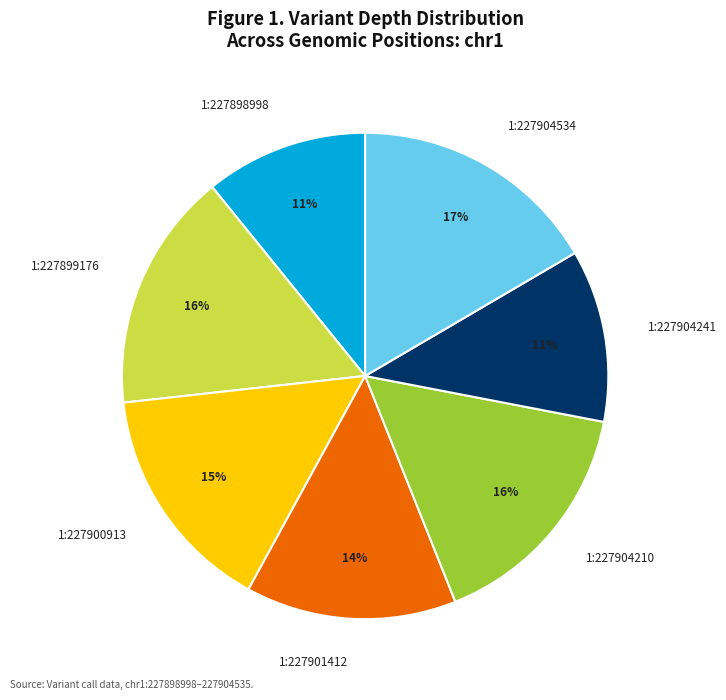

Is it true that 1:227904241 is 1% of the pie?

False